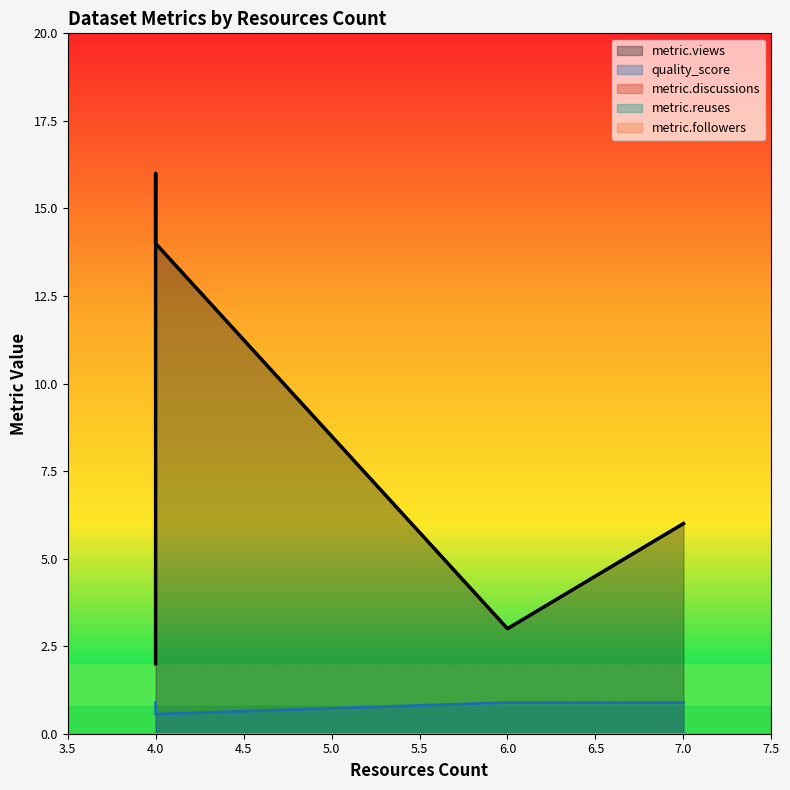

True or false: metric.followers and metric.views cross at least once.

False